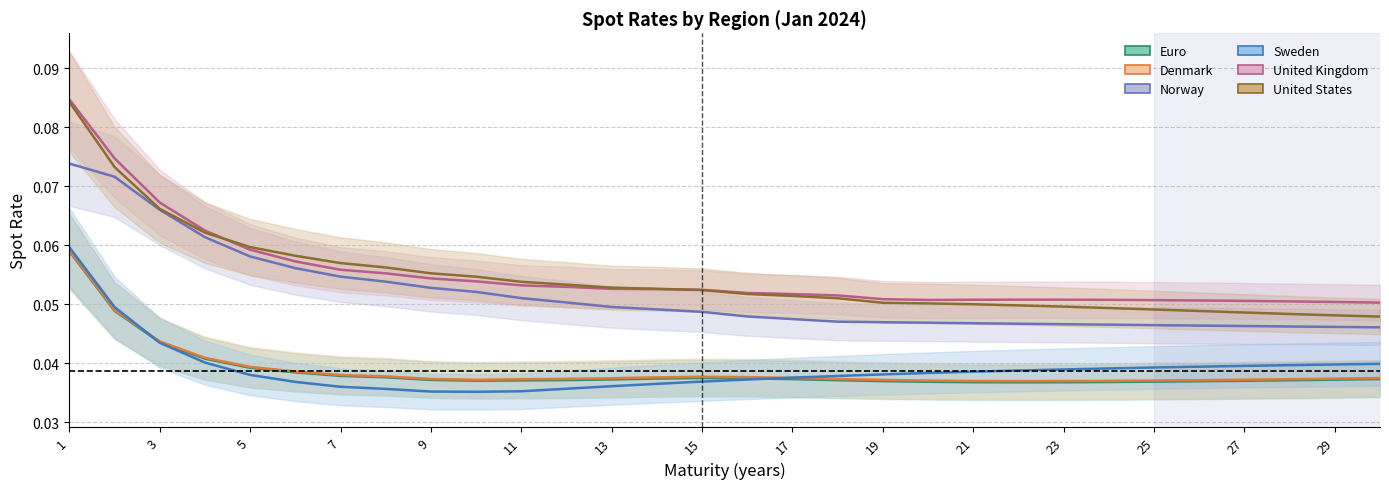

At which category does the chart reach its peak across all series?

1